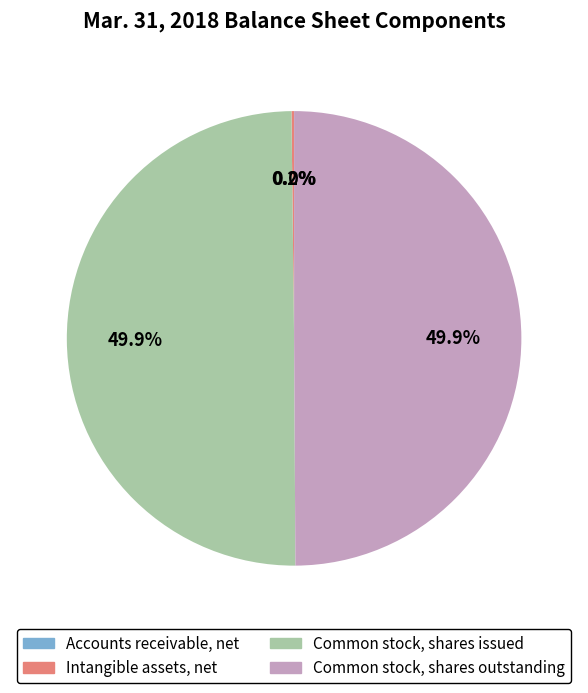

Which category has the smallest portion of the pie?

Accounts receivable, net